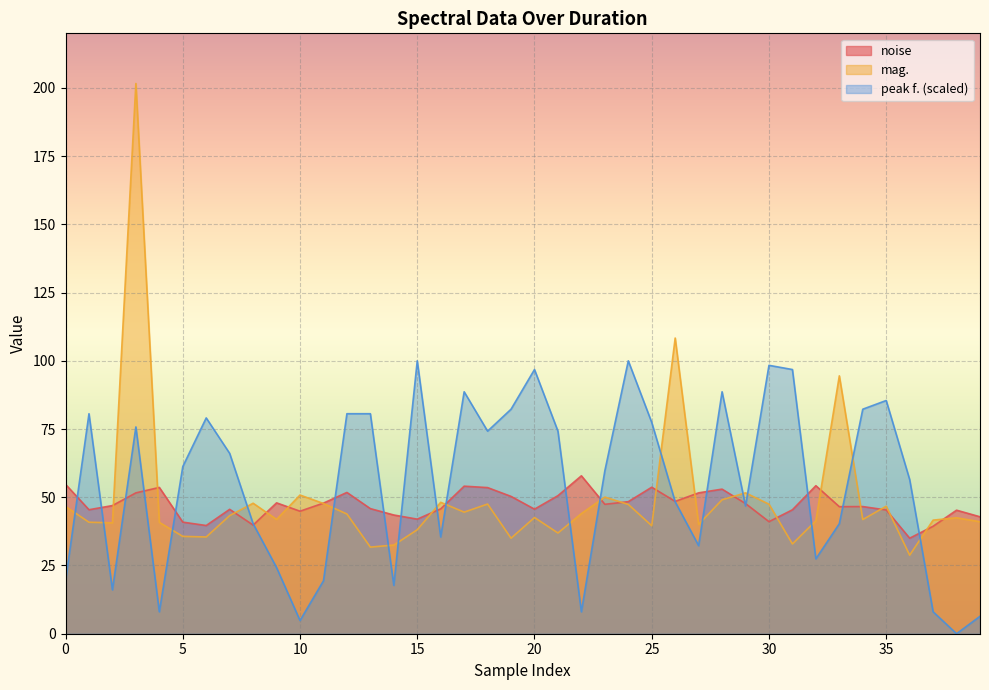

Which series changed the most between 9 and 22?

peak f.